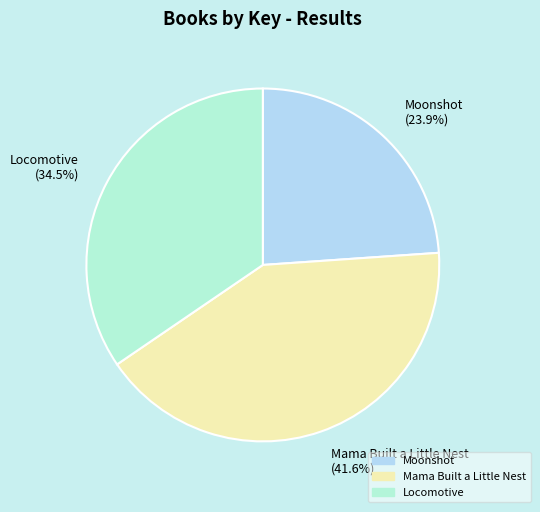

To the nearest percent, what percentage of the pie is Mama Built a Little Nest?

42%